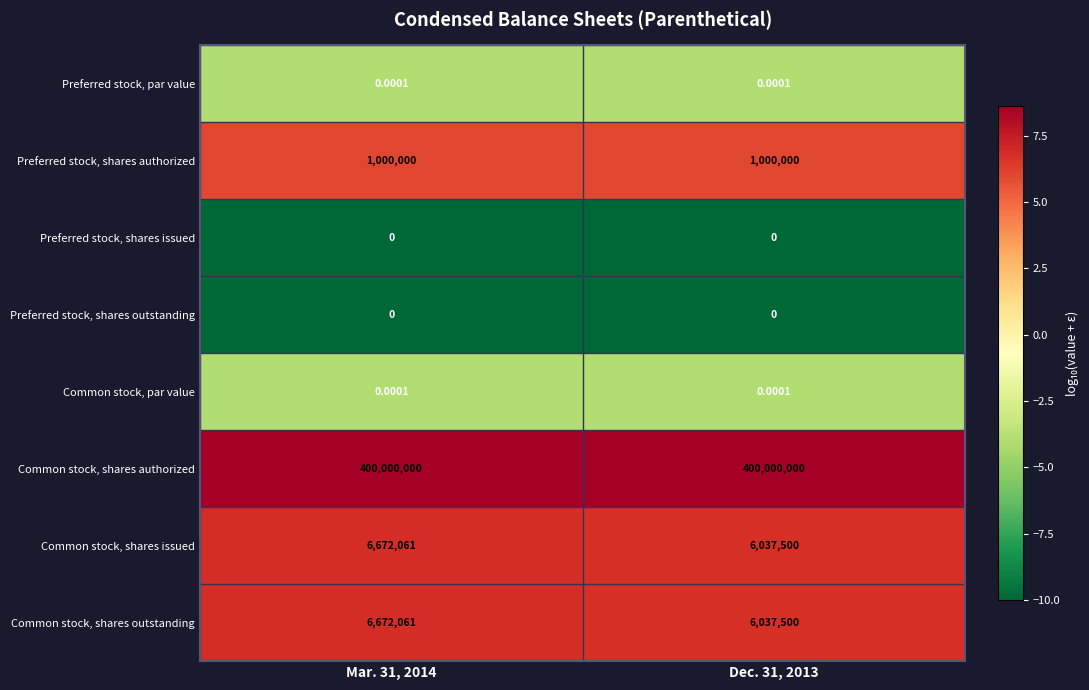

Which series has the largest total across all categories?

Common stock, shares authorized